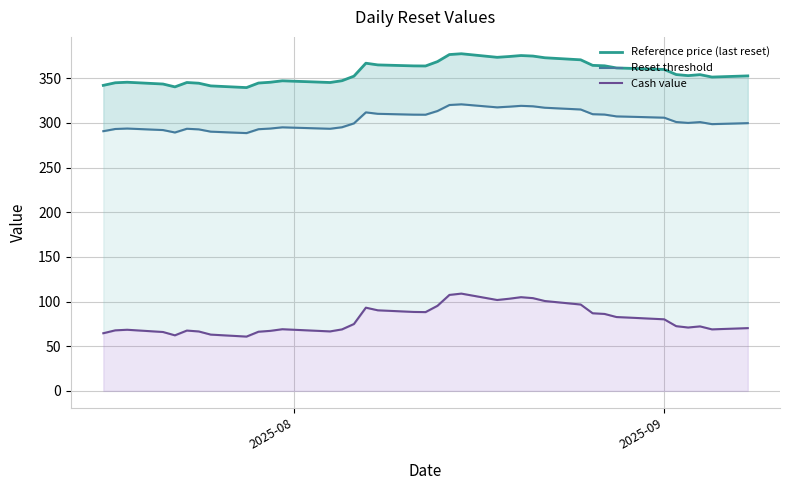

What is the difference between the maximum and minimum values in the Reference price (last reset) series?

37.9